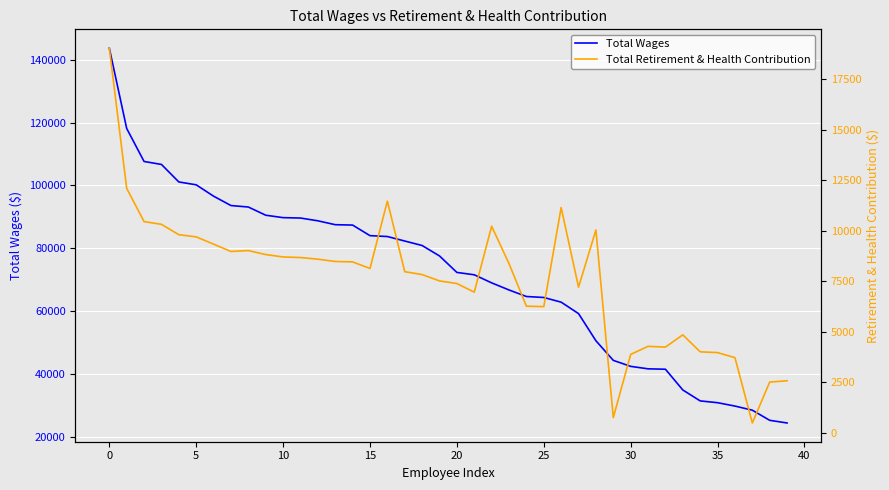

What is the maximum value for Total Wages?

143692